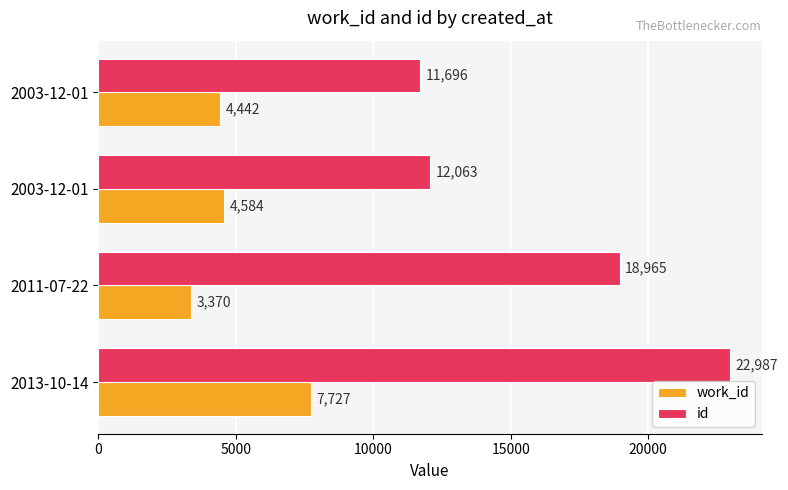

How many series are shown in this chart?

2